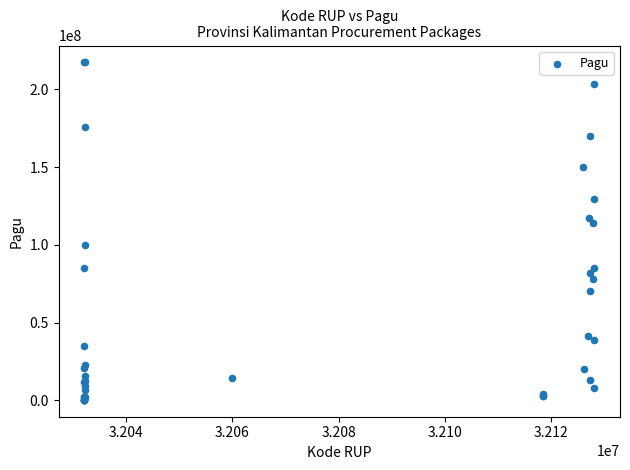

What Y value in the scatter plot is closest to 108830000?

114296000